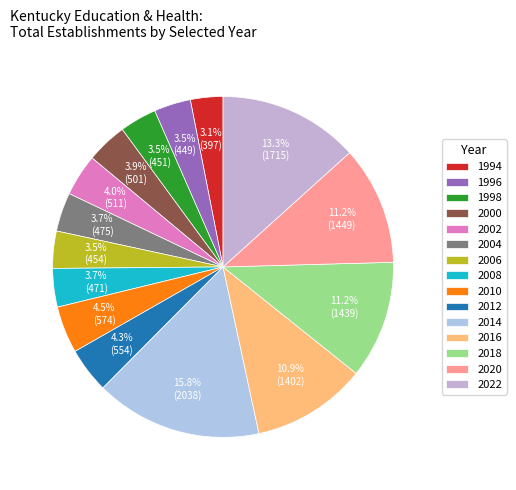

How many slices are in this pie chart?

15